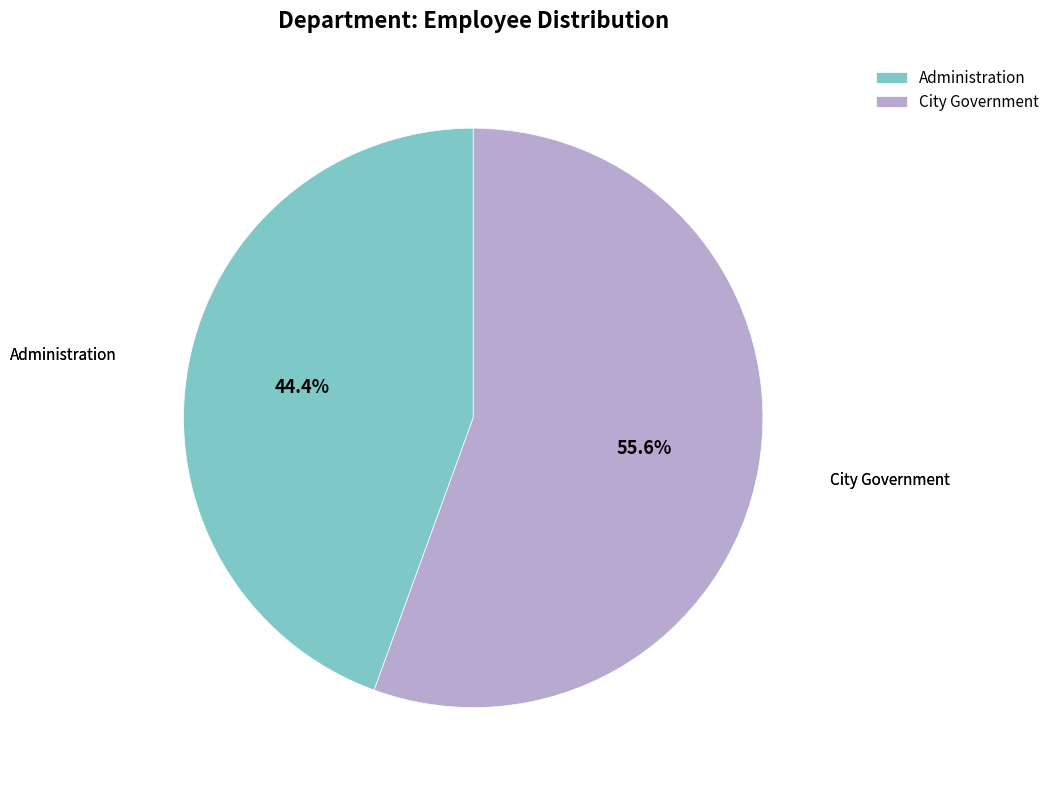

How many segments does this pie chart have?

2